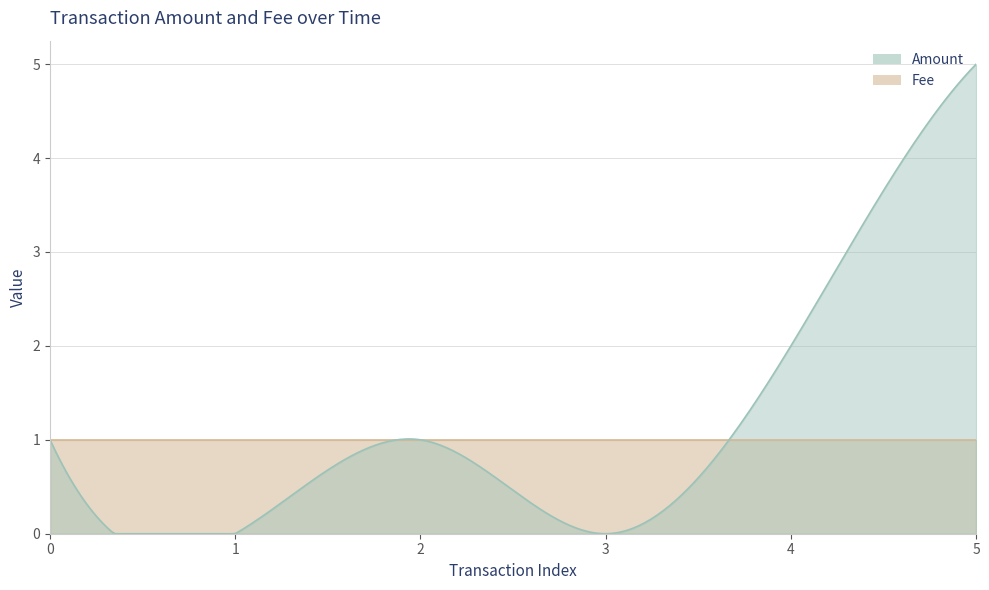

Rank the series by their average value, from lowest to highest.

Fee, Amount